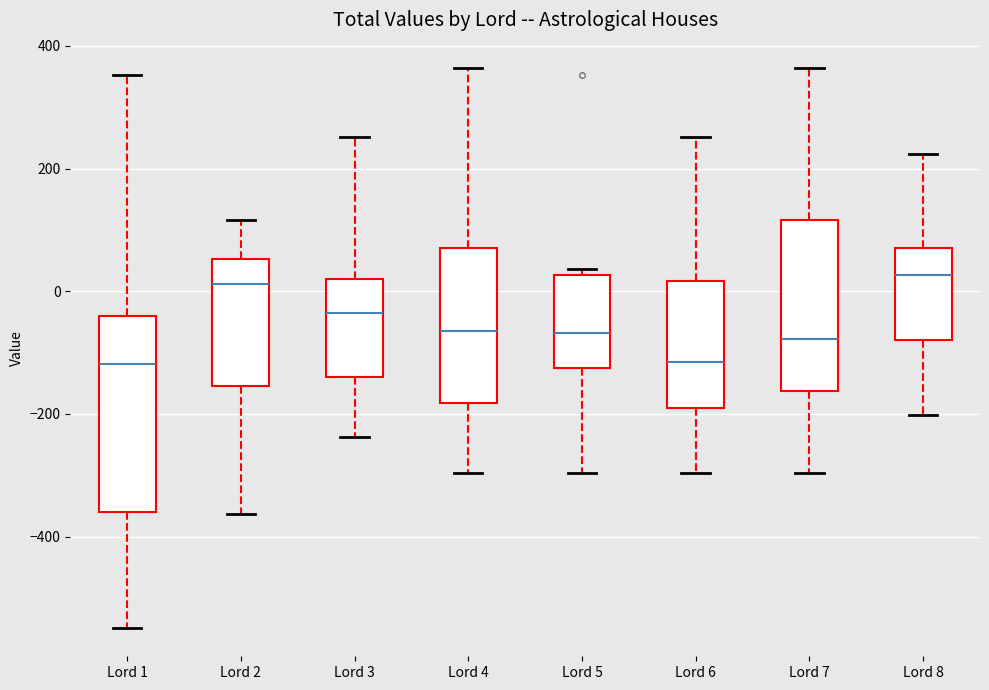

Comparing the boxes themselves (not the whiskers), which one is the tallest?

Lord 1